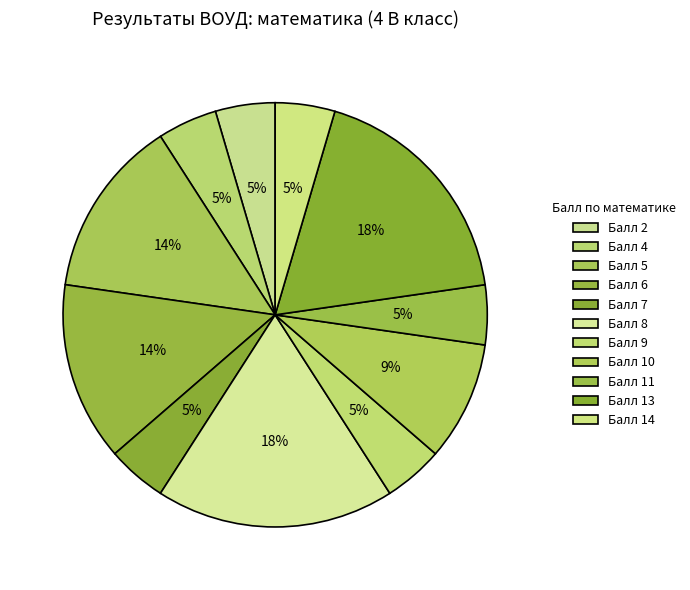

How many segments does this pie chart have?

11